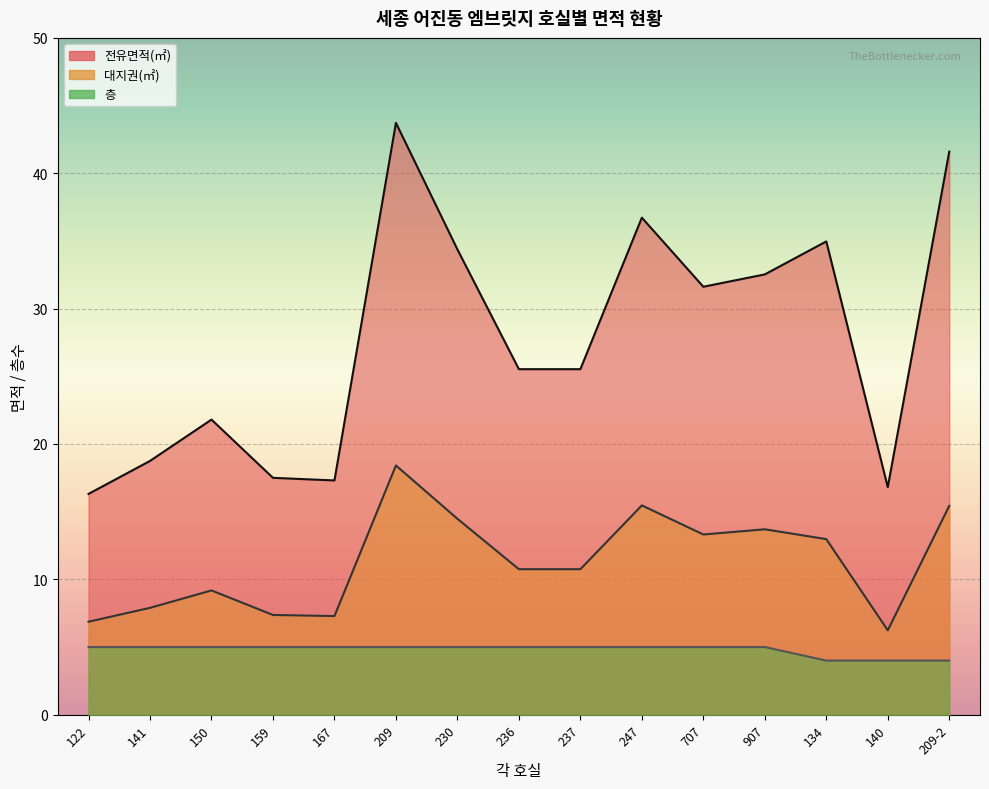

Count the number of data series in this chart.

3